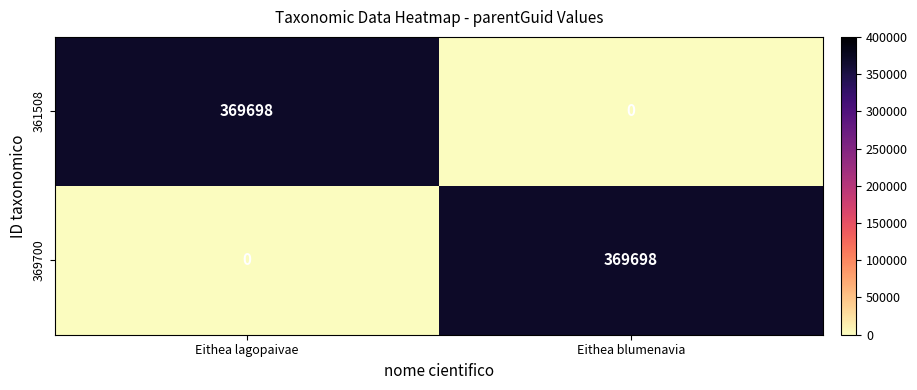

Where is 369700 nearest to the value 184849?

Eithea lagopaivae